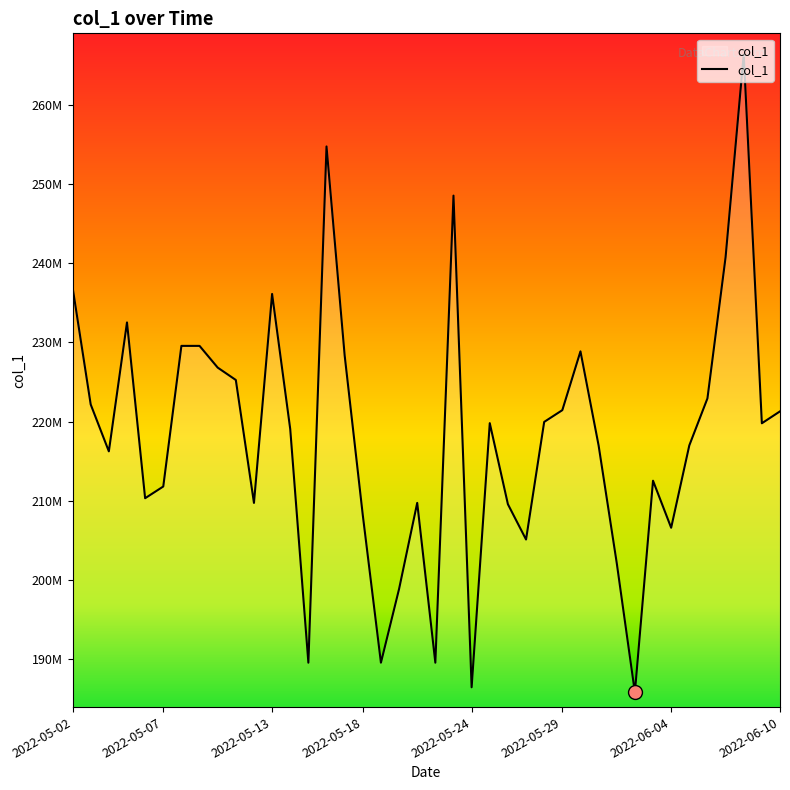

Reading left to right, extract all data points from this chart.

236974085.6	222163205.2	216238853.1	232530821.5	210314500.9	211795589.0	229568645.4	229568645.4	226823707.2	225257597.9	209722591.1	236132102.6	219043595.2	189527082.4	254774110.7	228364599.2	208169090.5	189527082.4	198848086.4	209722591.1	189527082.4	248560108.0	186420081.0	219801139.3	209555369.9	205096745.0	219958827.9	221445036.2	228876077.7	216986411.3	202124328.4	185776037.1	212527786.5	206582953.3	216986411.3	222931244.5	240765744.1	266405768.7	219787040.4	221292431.1